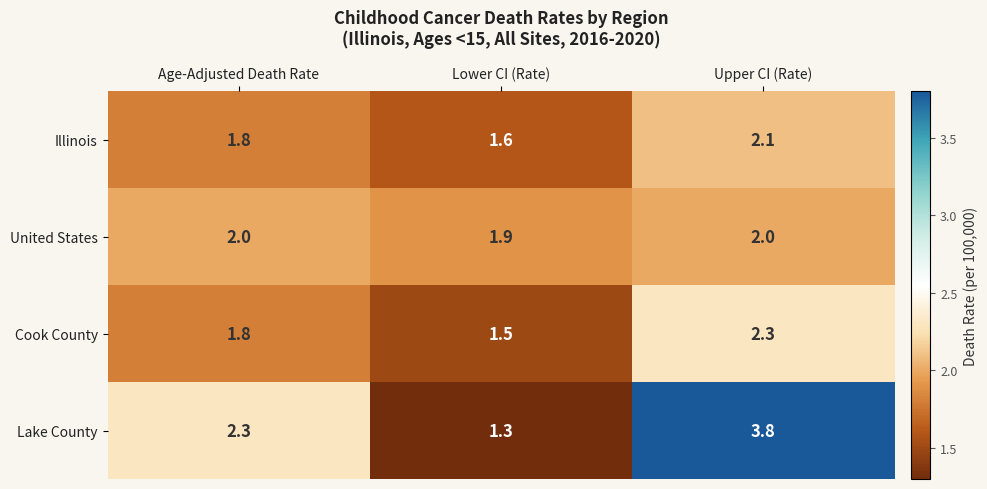

What is the sum of the Illinois values at Age-Adjusted Death Rate and Lower CI (Rate)?

3.4